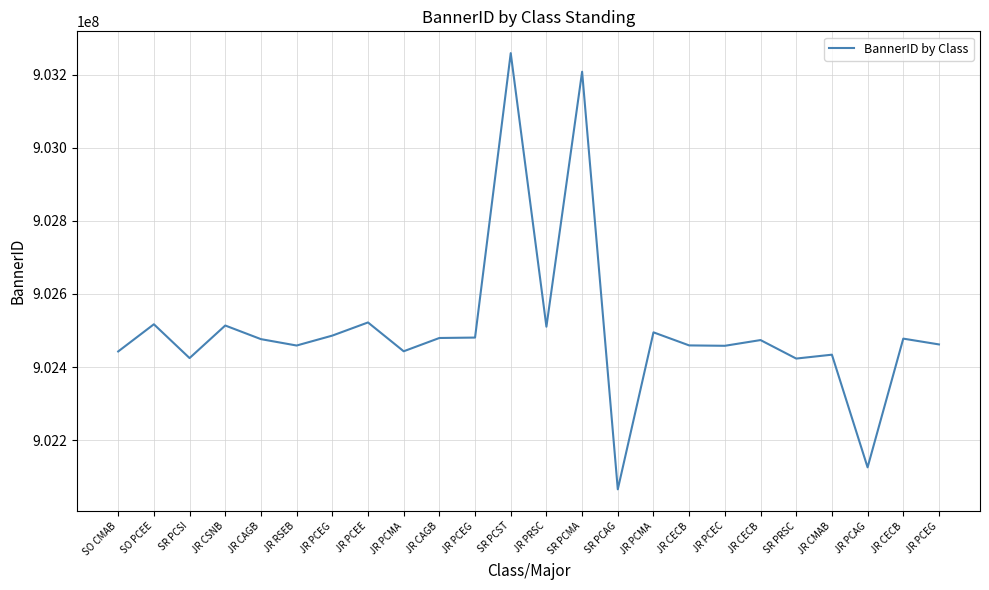

Does the chart display data point markers on the line(s)?

No